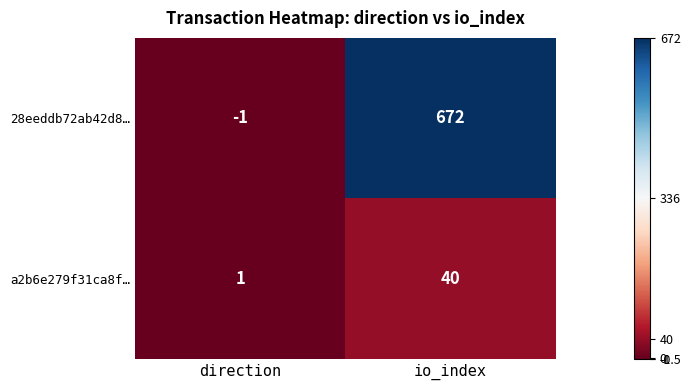

Count the number of data series in this chart.

2